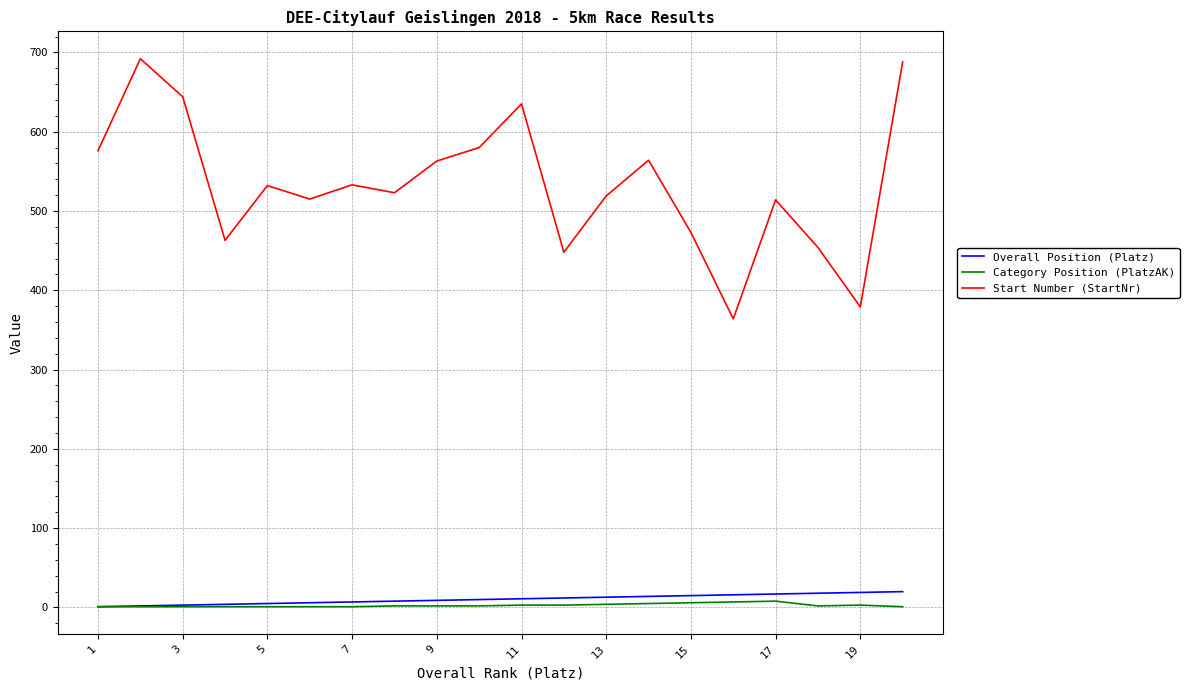

Which series has the widest spread of values?

Start Number (StartNr)